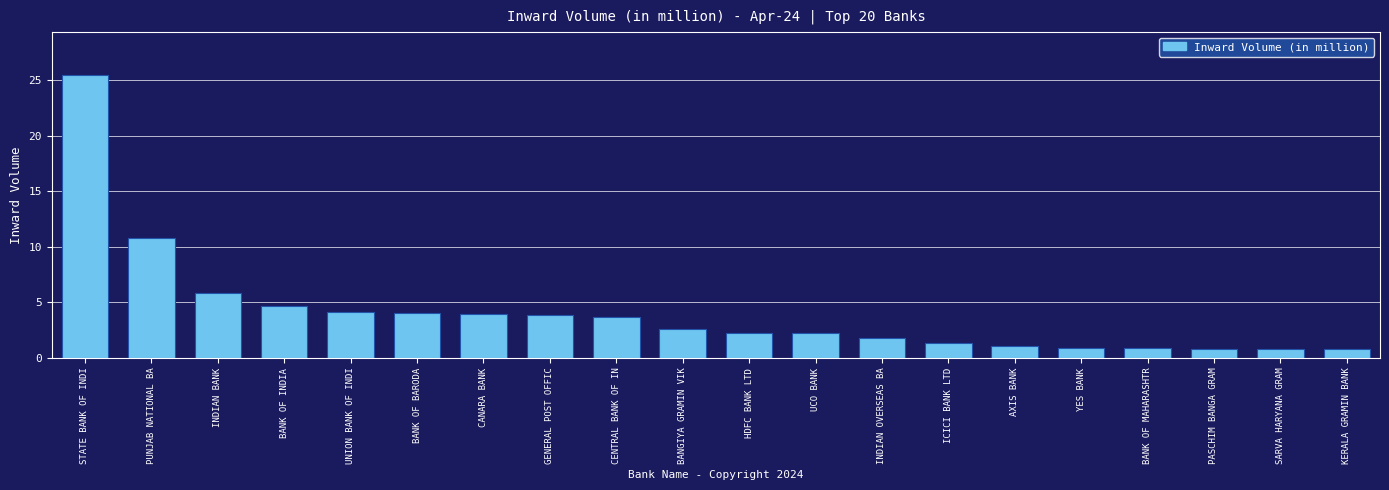

Which label corresponds to the largest value in the chart?

STATE BANK OF INDI